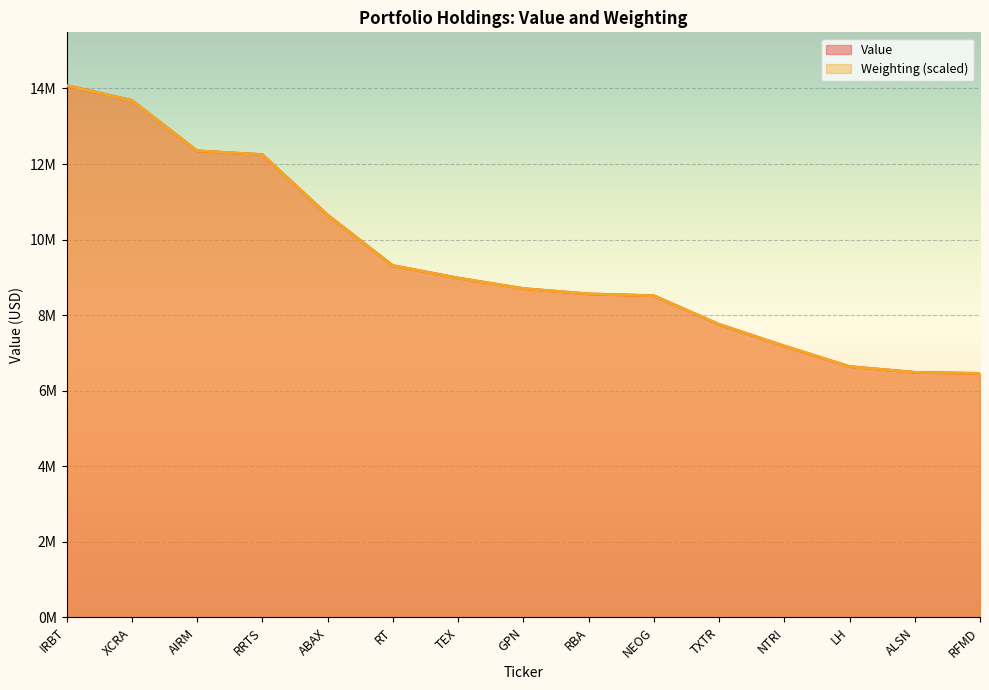

What is the difference between the second highest and second lowest values in the Value series?

7198000.0